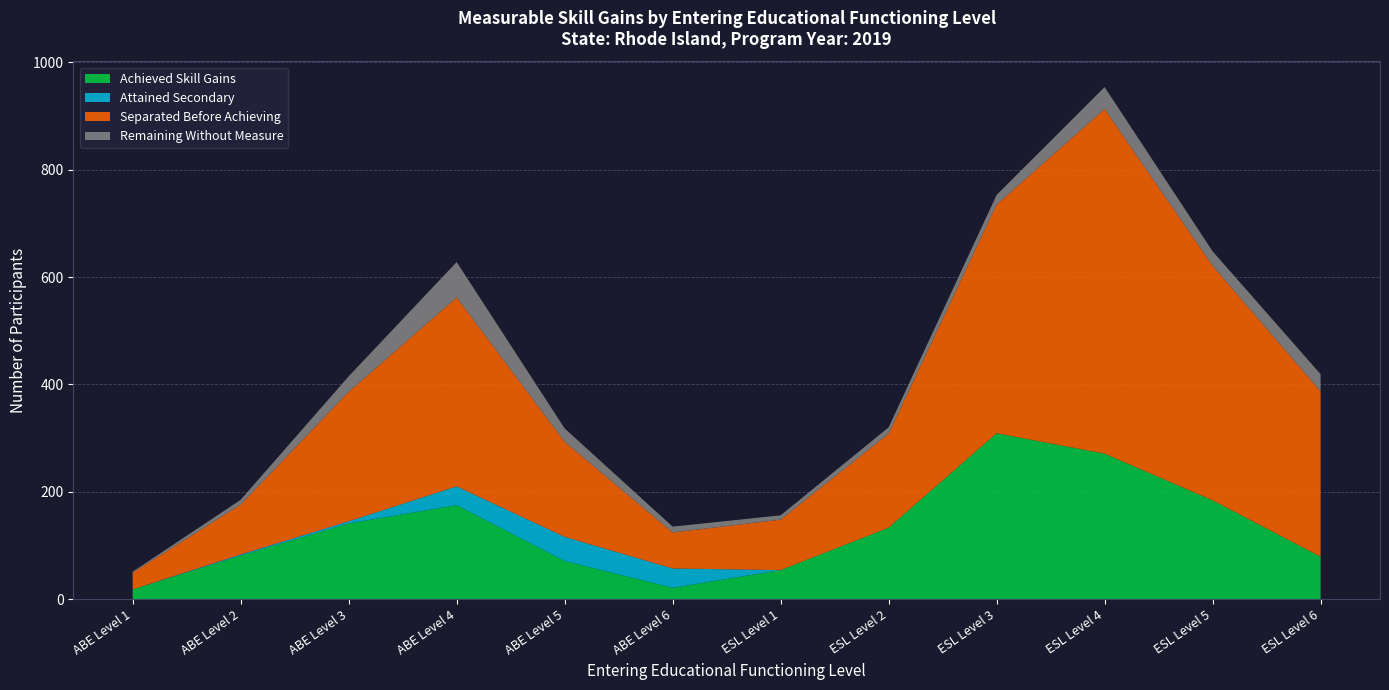

Reading right to left, what are all the values shown in this chart?

Total Participants: ESL Level 6=419	ESL Level 5=648	ESL Level 4=954	ESL Level 3=753	ESL Level 2=320	ESL Level 1=156	ABE Level 6=135	ABE Level 5=318	ABE Level 4=628	ABE Level 3=415	ABE Level 2=185	ABE Level 1=51
Achieved Skill Gains: ESL Level 6=79	ESL Level 5=184	ESL Level 4=271	ESL Level 3=309	ESL Level 2=133	ESL Level 1=54	ABE Level 6=21	ABE Level 5=71	ABE Level 4=175	ABE Level 3=141	ABE Level 2=81	ABE Level 1=18
Attained Secondary: ESL Level 6=0	ESL Level 5=0	ESL Level 4=0	ESL Level 3=0	ESL Level 2=0	ESL Level 1=0	ABE Level 6=36	ABE Level 5=45	ABE Level 4=35	ABE Level 3=4	ABE Level 2=2	ABE Level 1=0
Separated Before Achieving: ESL Level 6=308	ESL Level 5=437	ESL Level 4=642	ESL Level 3=426	ESL Level 2=175	ESL Level 1=94	ABE Level 6=67	ABE Level 5=177	ABE Level 4=352	ABE Level 3=241	ABE Level 2=93	ABE Level 1=31
Remaining Without Measure: ESL Level 6=32	ESL Level 5=27	ESL Level 4=41	ESL Level 3=18	ESL Level 2=12	ESL Level 1=8	ABE Level 6=11	ABE Level 5=25	ABE Level 4=66	ABE Level 3=29	ABE Level 2=9	ABE Level 1=2